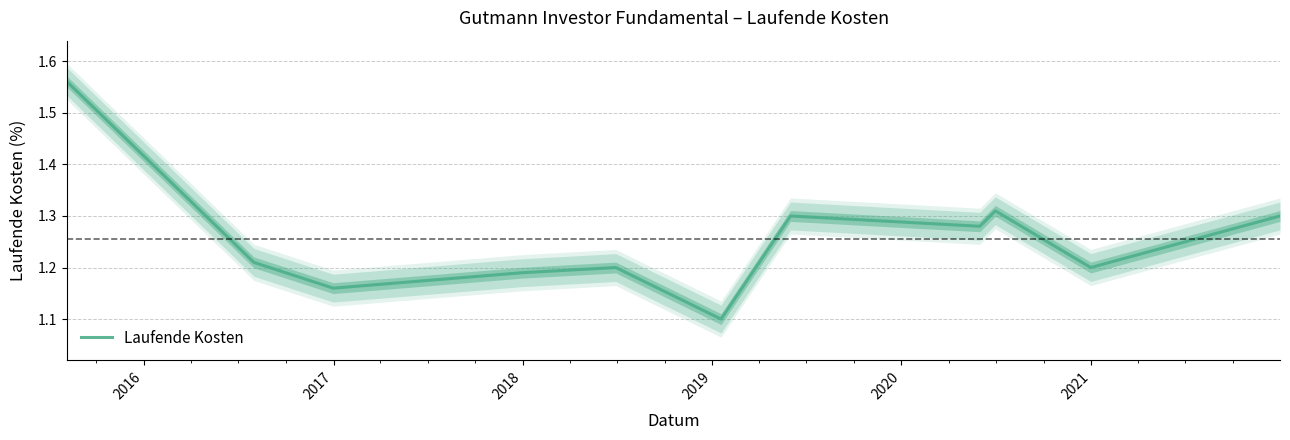

What is the lowest value of the Laufende Kosten series?

1.1